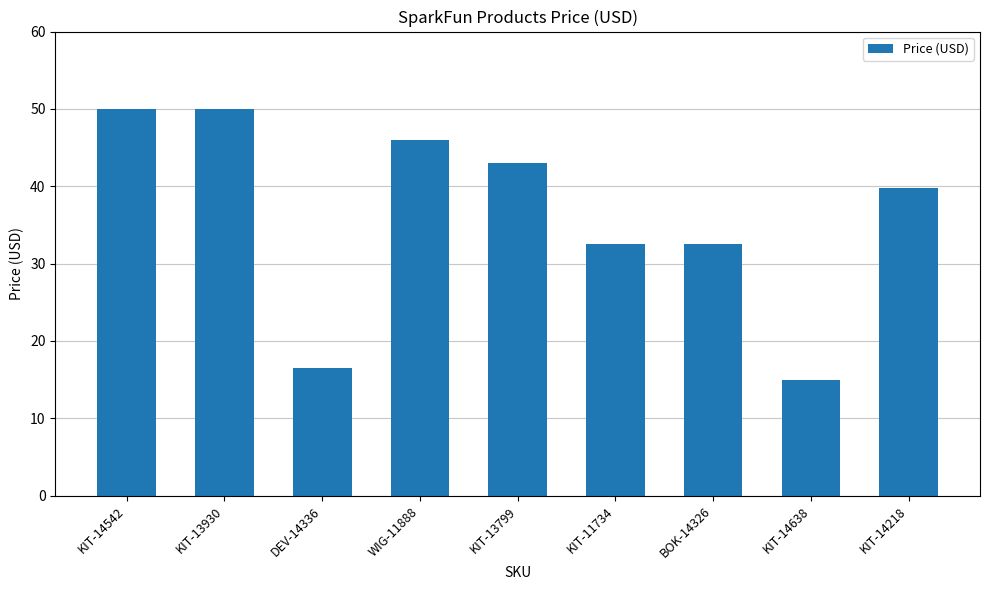

How many categories are shown in the chart?

9